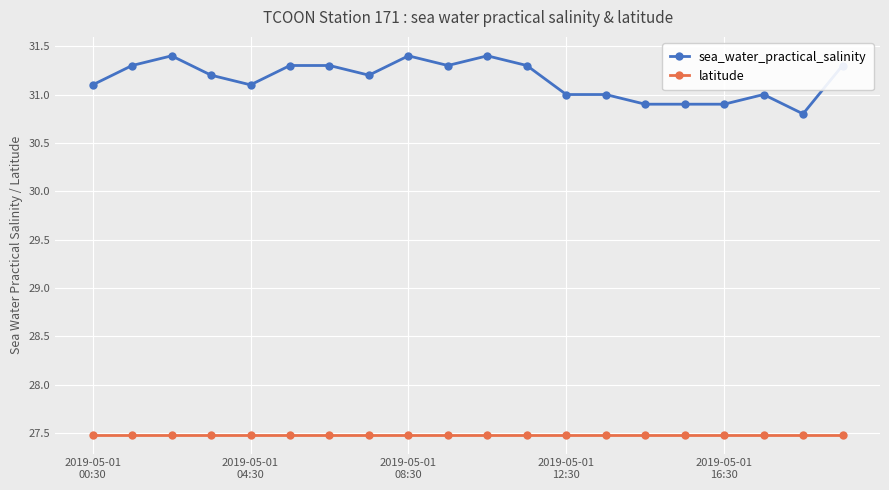

At how many categories does at least one series exceed 30?

20